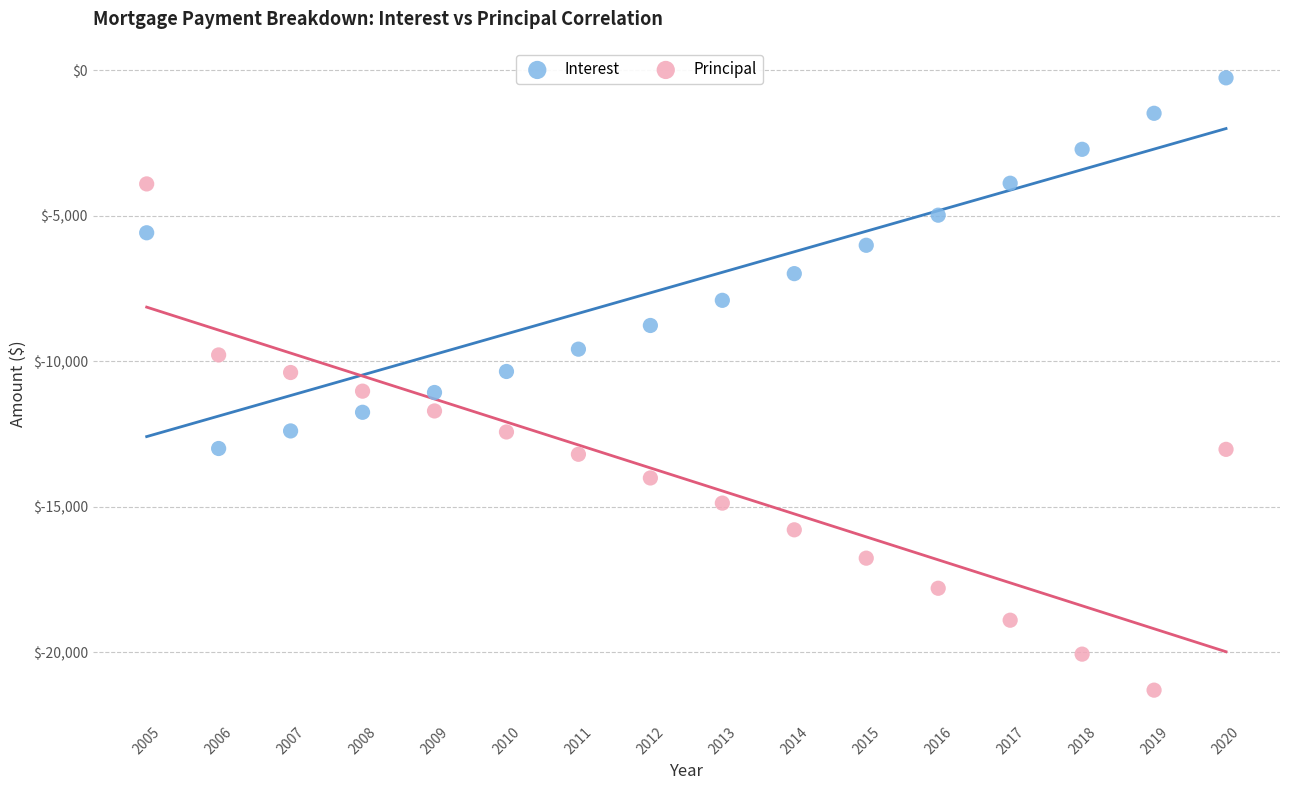

Across all data points, what is the range of X values (max minus min)?

15.0